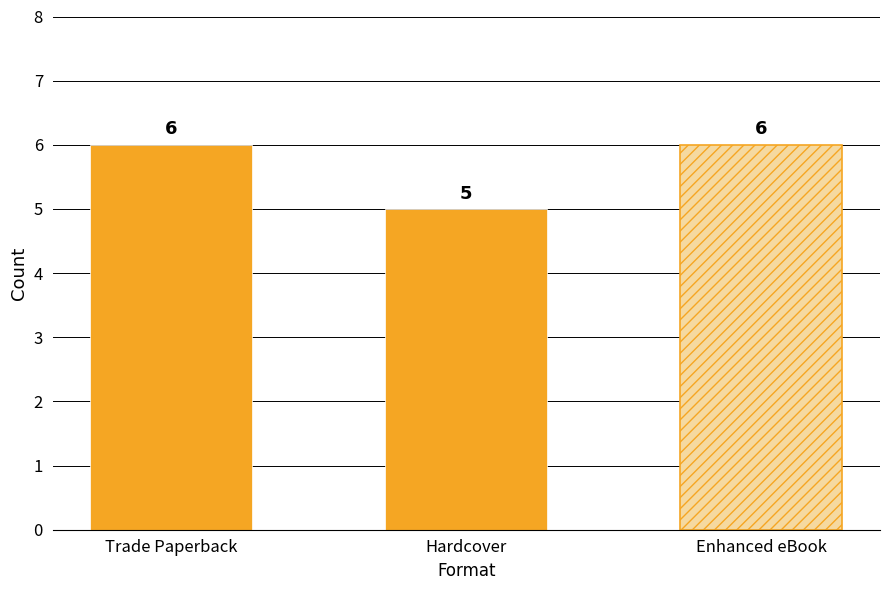

At which label is the value closest to 5?

Hardcover